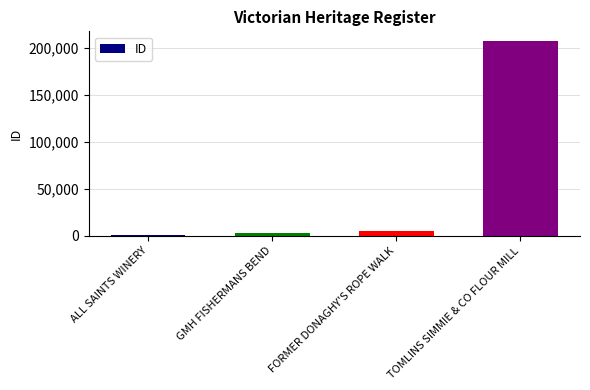

The chart shows a value of 4819 at FORMER DONAGHY'S ROPE WALK. True or false?

True